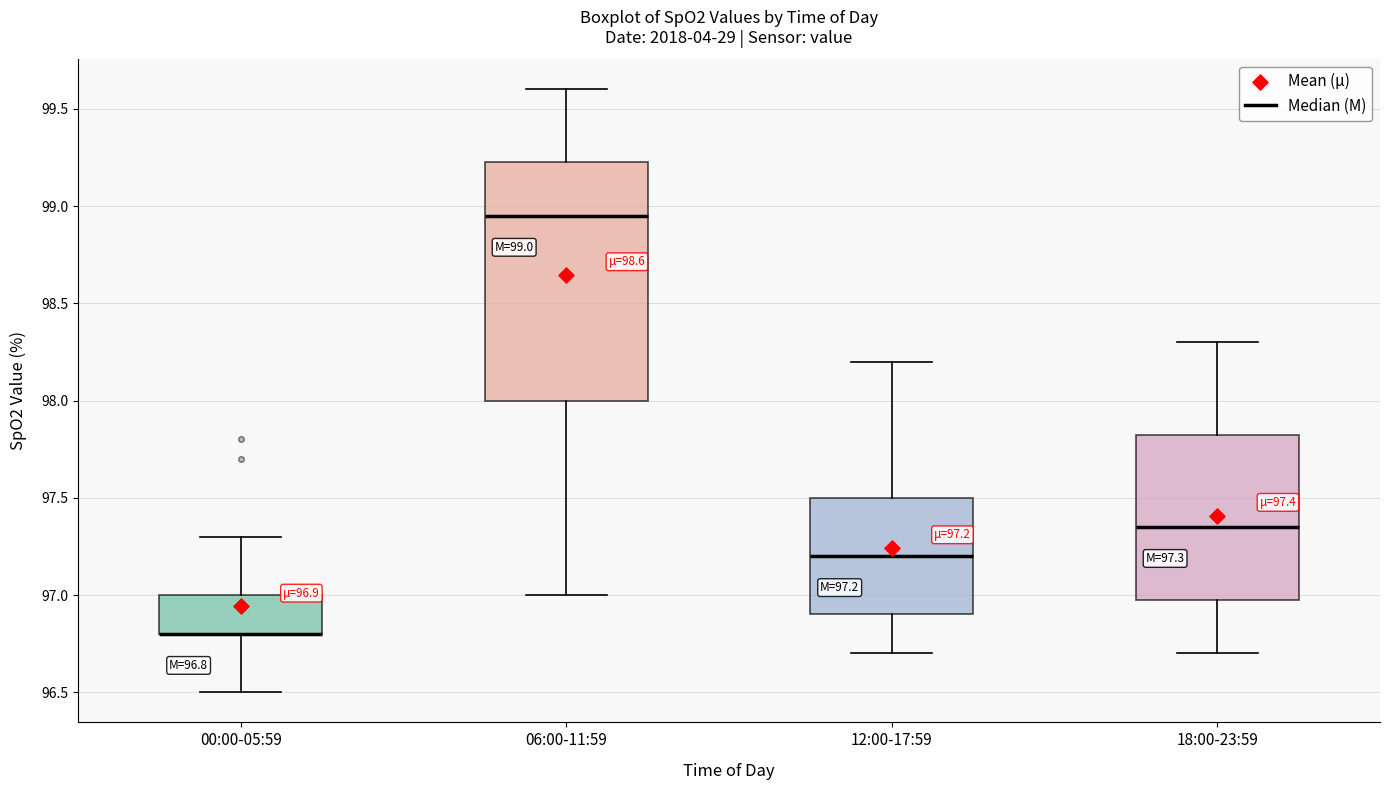

Comparing the boxes themselves (not the whiskers), which one is the tallest?

06:00-11:59